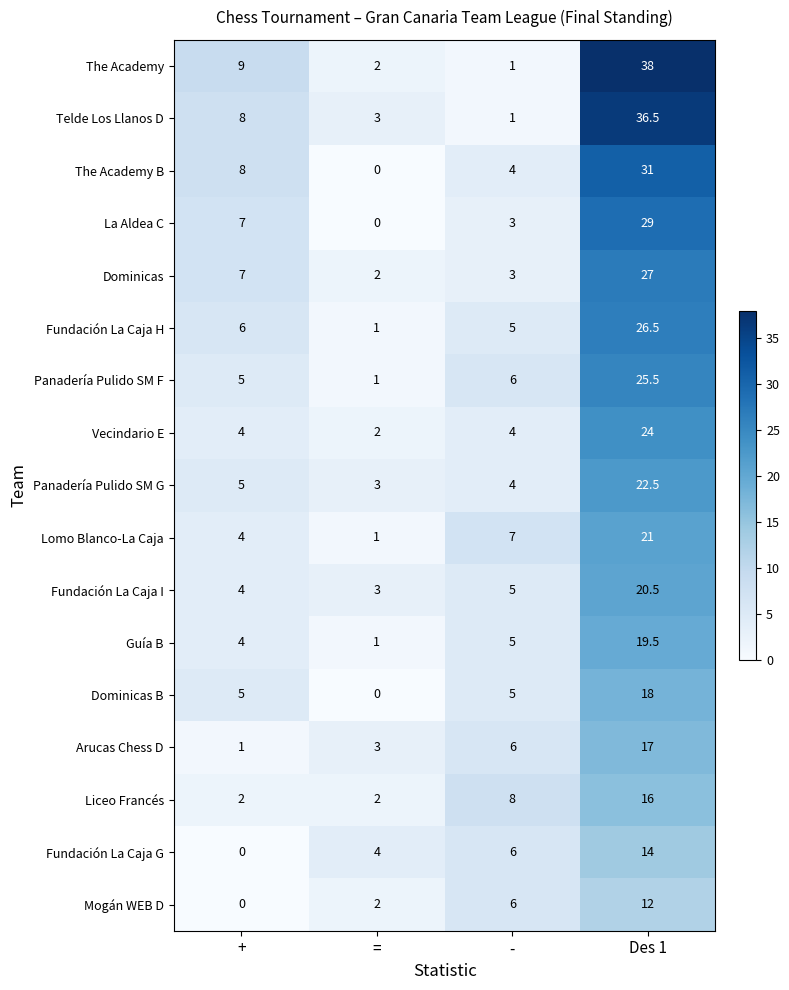

What is the maximum value for Lomo Blanco-La Caja?

21.0